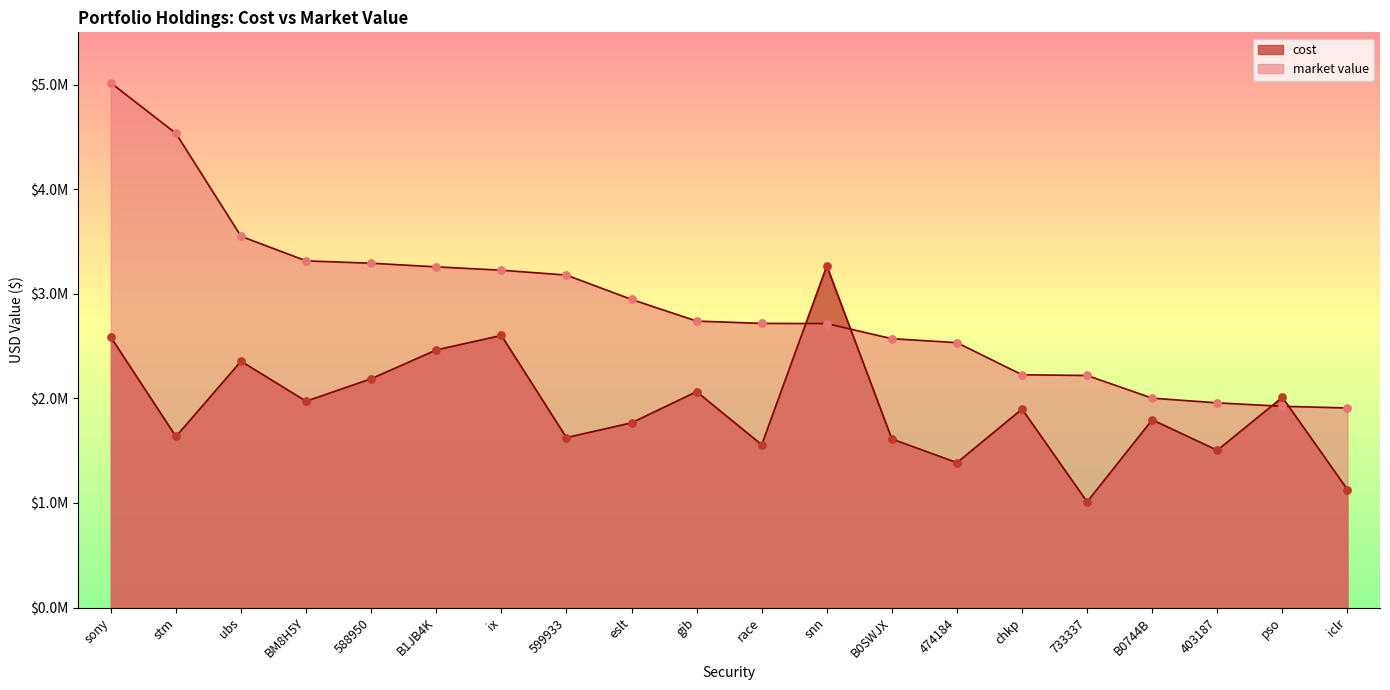

At which category is the sum across all series the highest?

sony